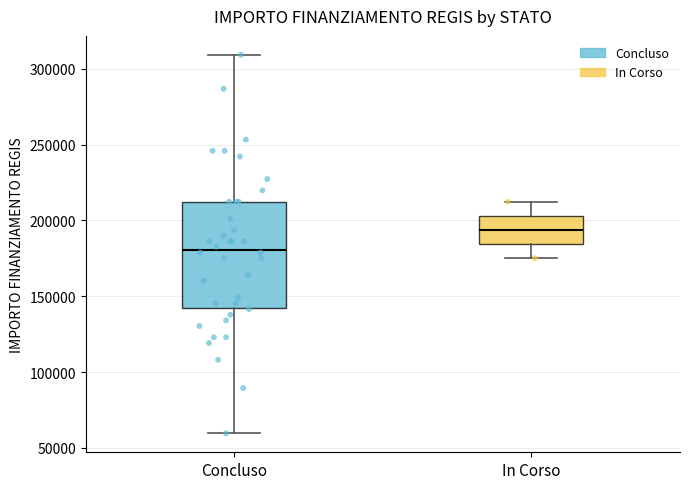

Where does the median line of the box for In Corso sit on the y-axis? The values are not printed on the chart, so give them approximately, as read against the axis.

195000